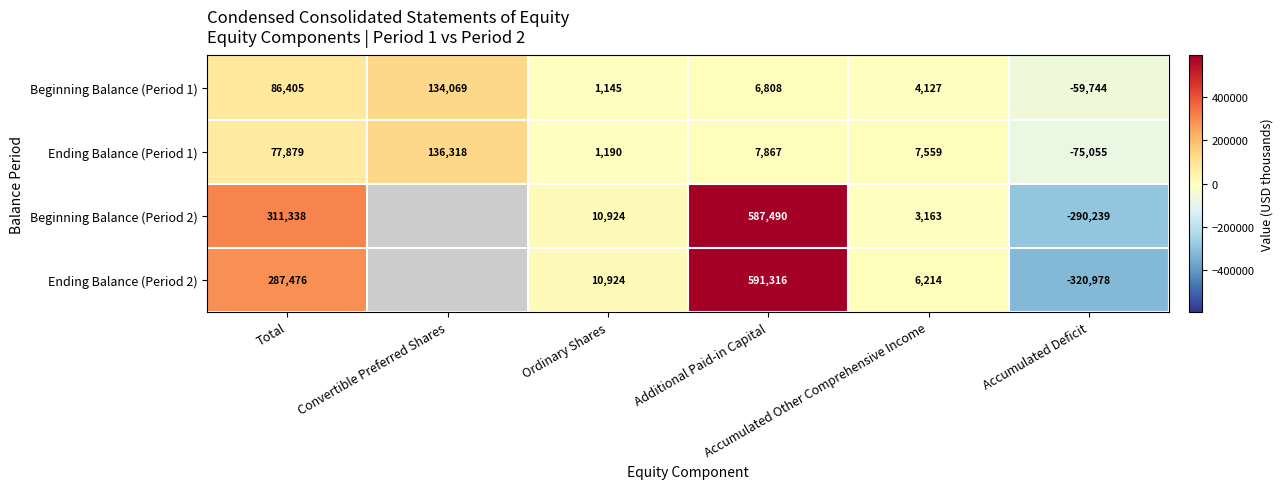

What is the difference between the second highest and second lowest values in the Ending Balance (Period 1) series?

76689